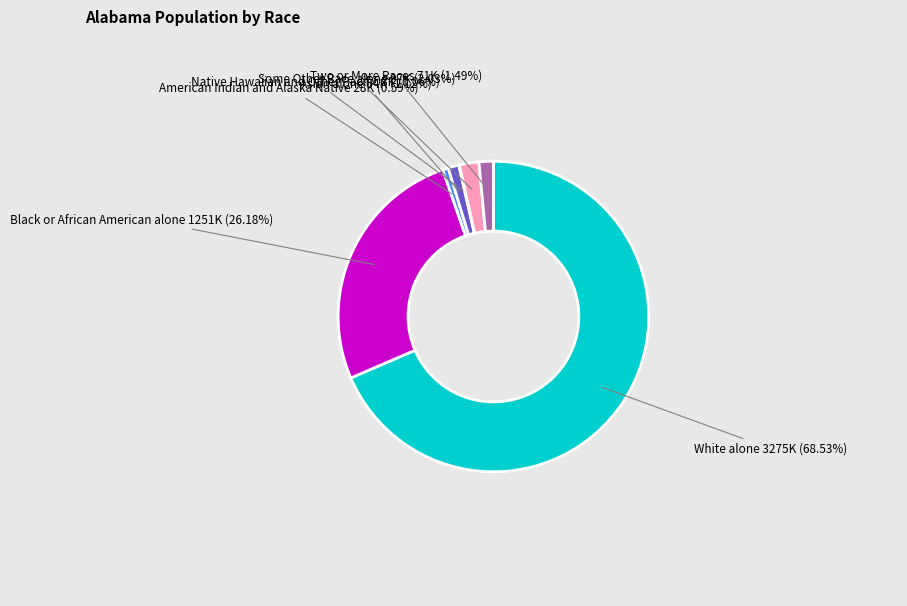

Is there any slice that represents more than half of the pie?

Yes